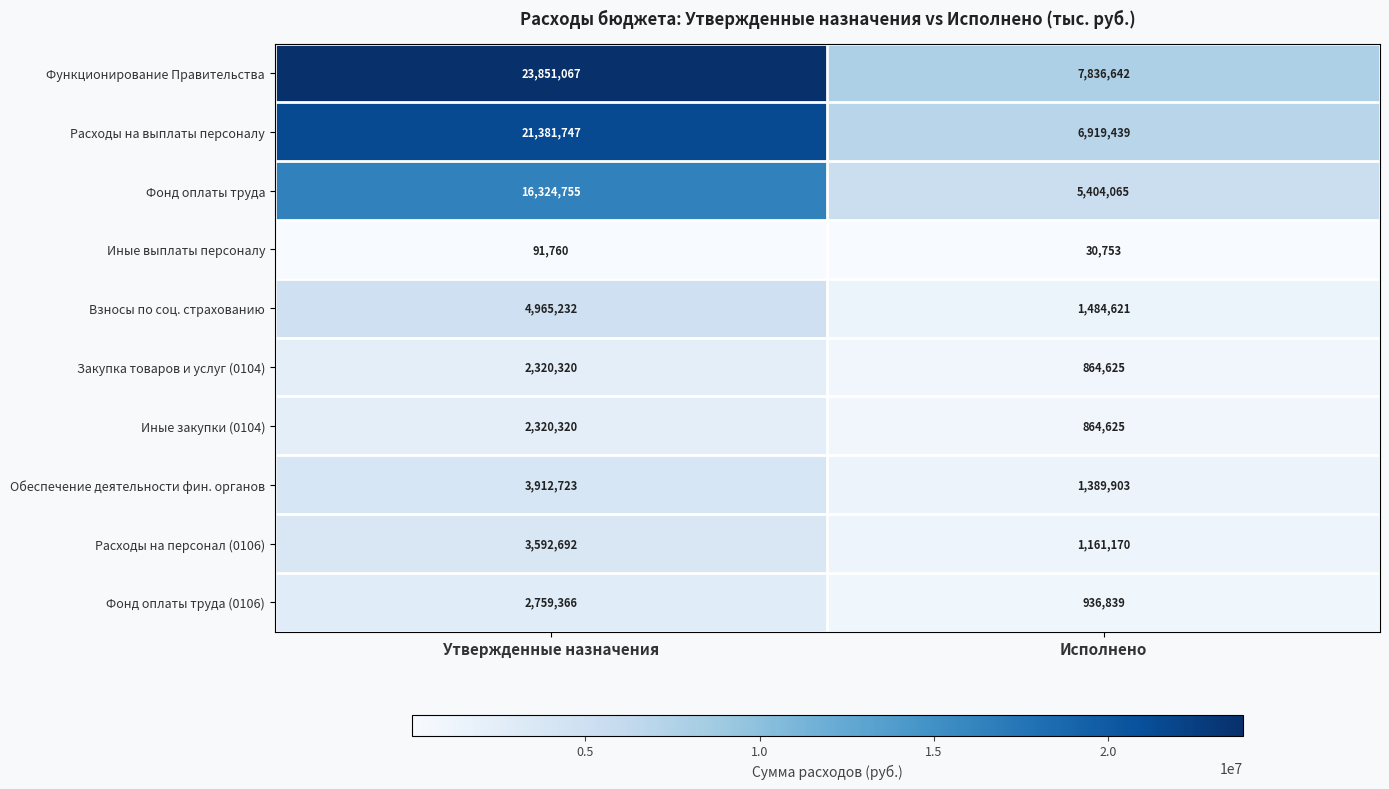

Which series has the largest total across all categories?

Функционирование Правительства